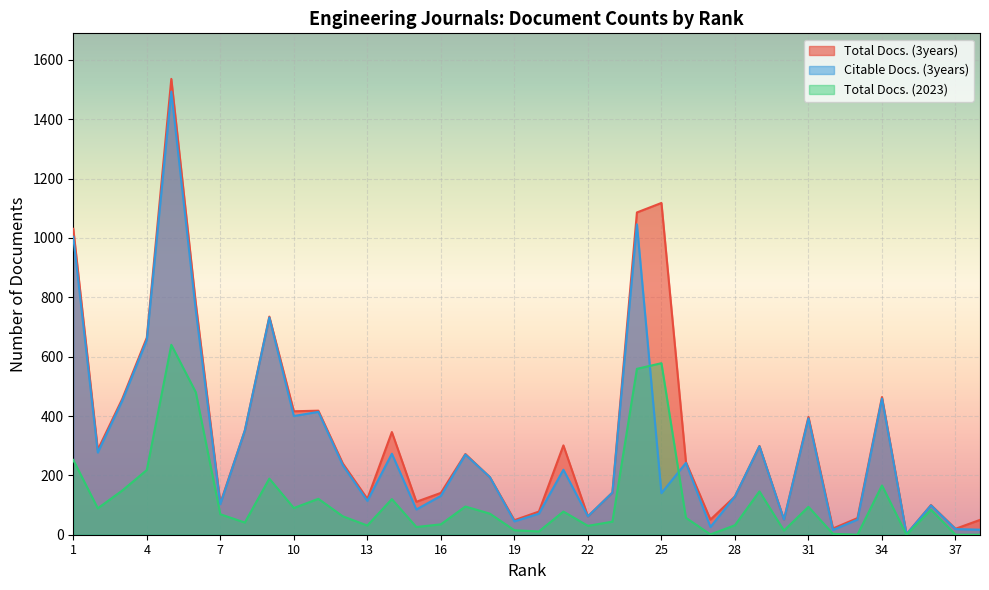

True or false: Citable Docs. (3years) has more than 0 interior local peaks.

True